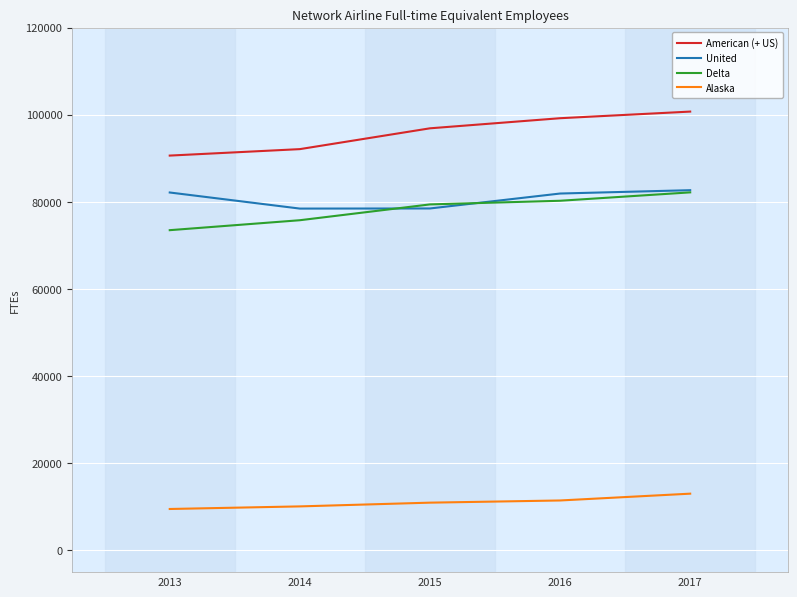

Is the value of United at 2017 greater than the value of Delta at 2014?

Yes